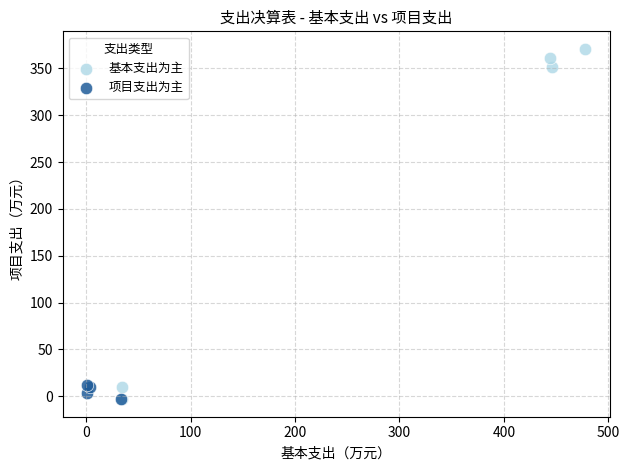

What are all the series names shown in the legend?

基本支出为主, 项目支出为主